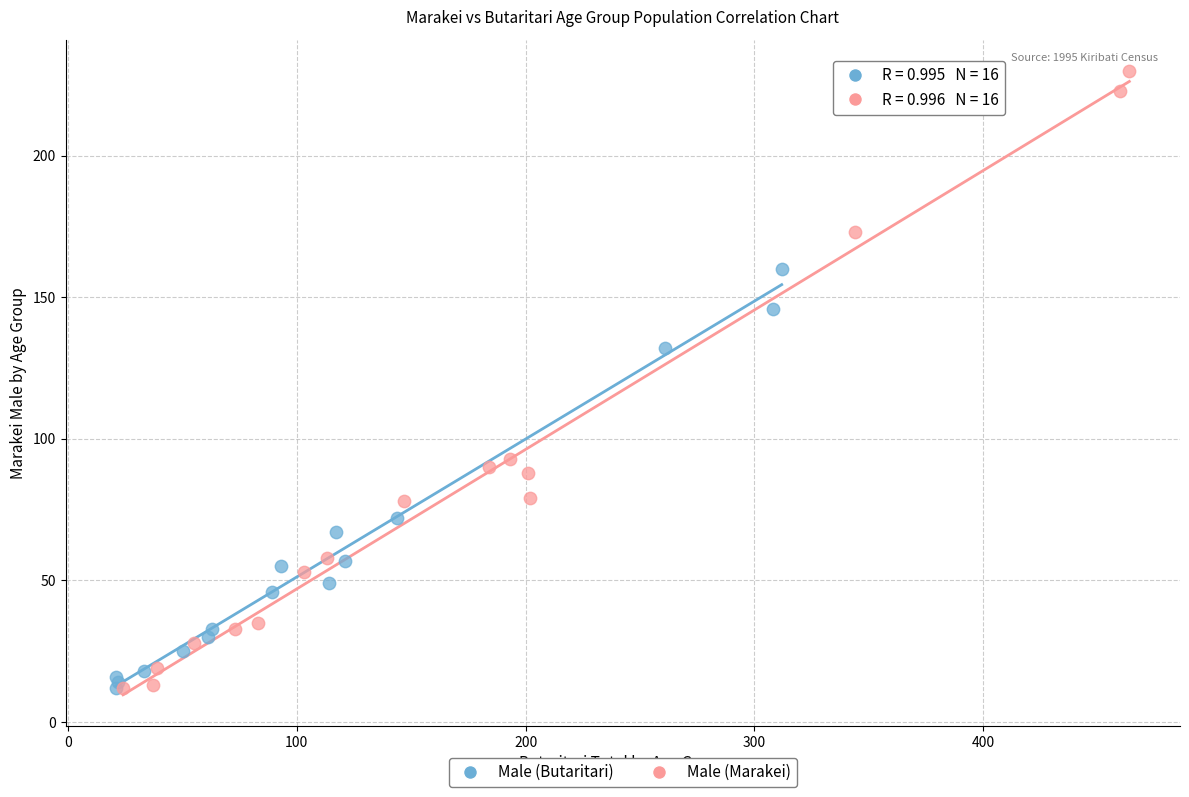

Which series contains the highest Y value?

Male (Marakei)